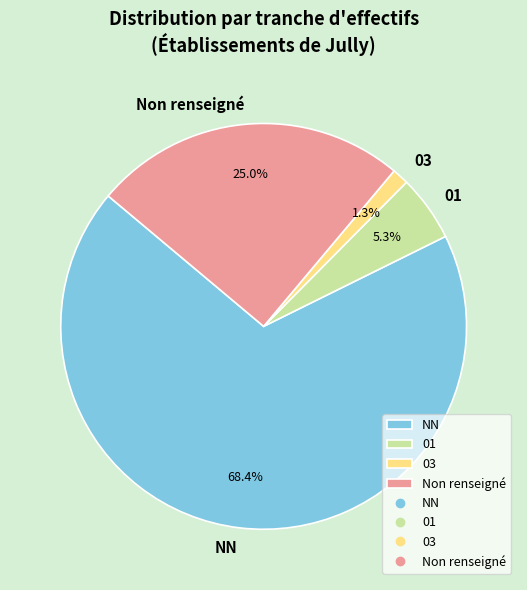

To the nearest percent, what is the difference between the 03 and NN slice percentages?

67%